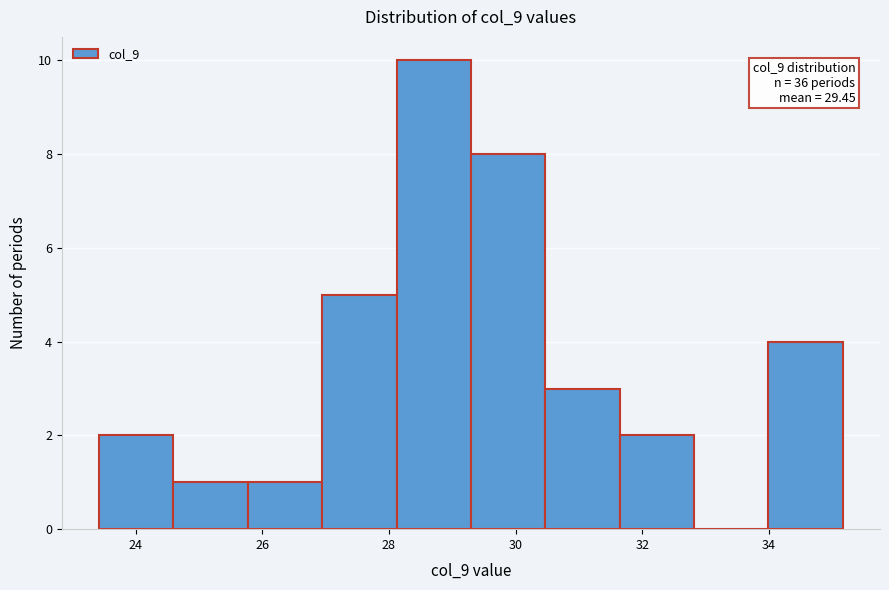

Over which range of the x-axis is the bar tallest?

28.2 to 29.2